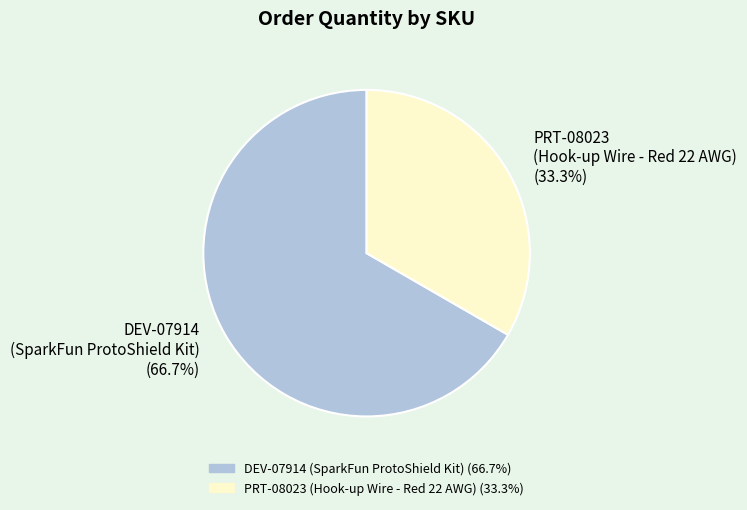

Rank the categories by value from lowest to highest.

PRT-08023 (Hook-up Wire - Red 22 AWG), DEV-07914 (SparkFun ProtoShield Kit)